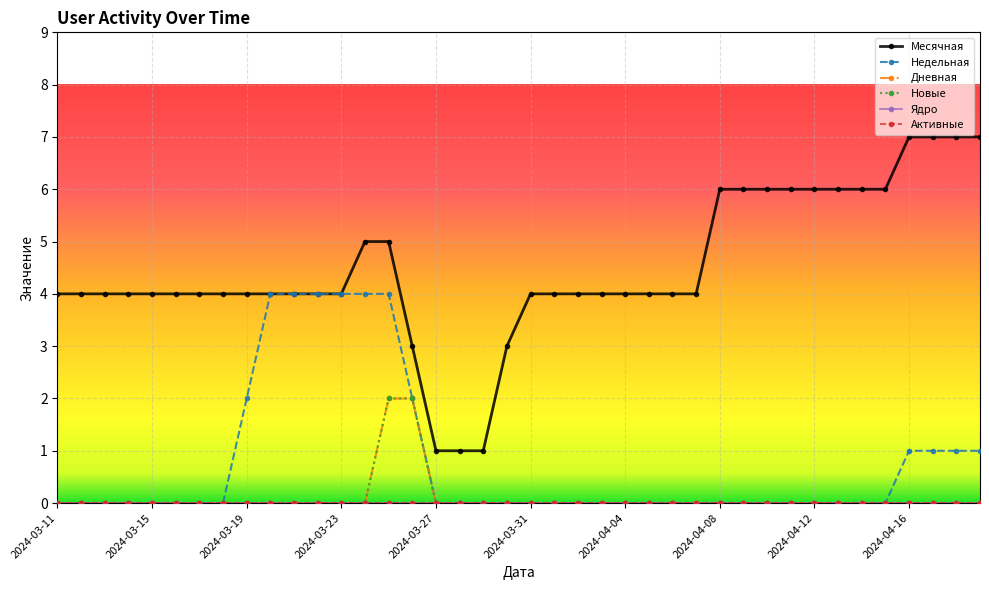

Where is Месячная nearest to the value 4?

2024-03-11